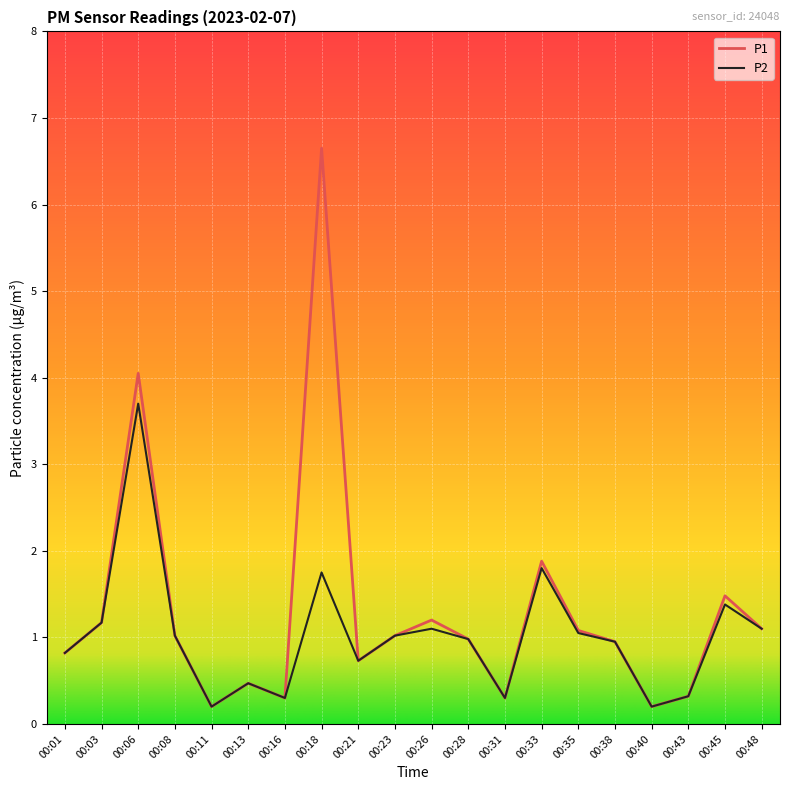

The P1 series shows 1.0 at 00:23. True or false?

True